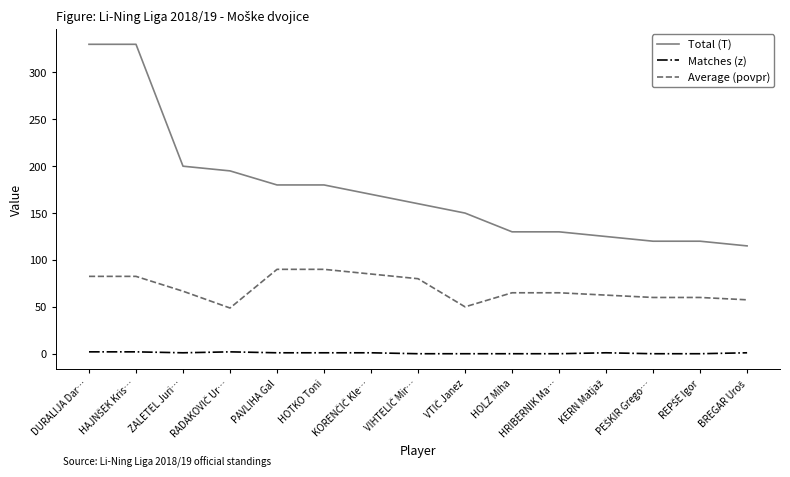

Rank the series by their average value, from lowest to highest.

Matches (z), Average (povpr), Total (T)